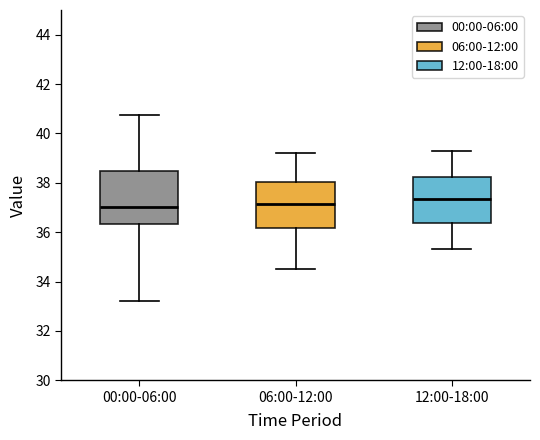

Which box is the tallest, from its lower edge to its upper edge?

00:00-06:00